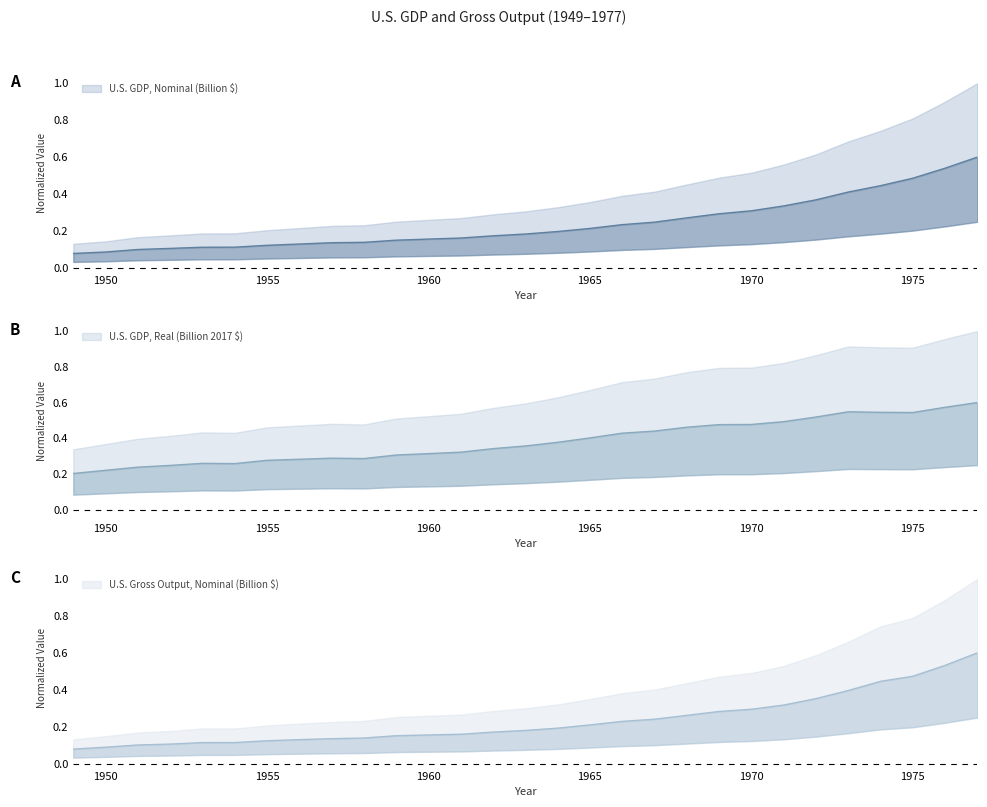

Read the U.S. GDP, Real (Billion 2017 $) value at 1956.

0.3